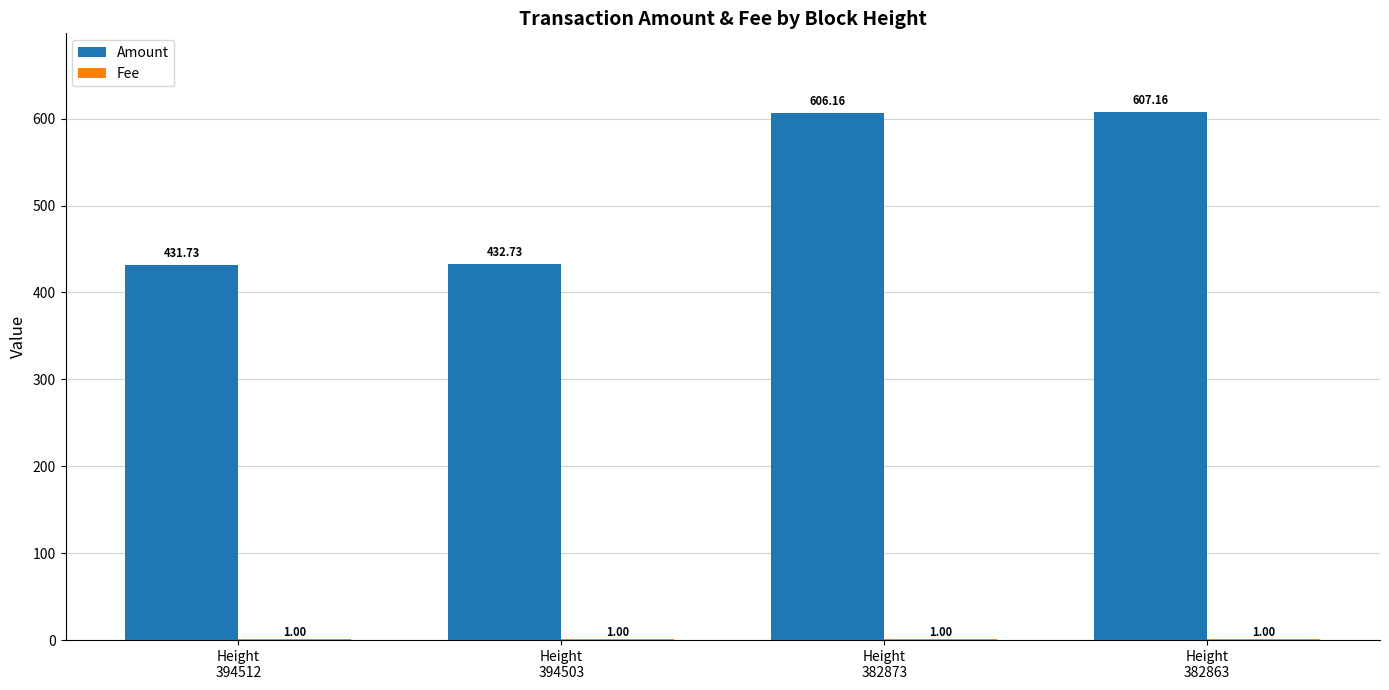

Which series has the largest total across all categories?

Amount